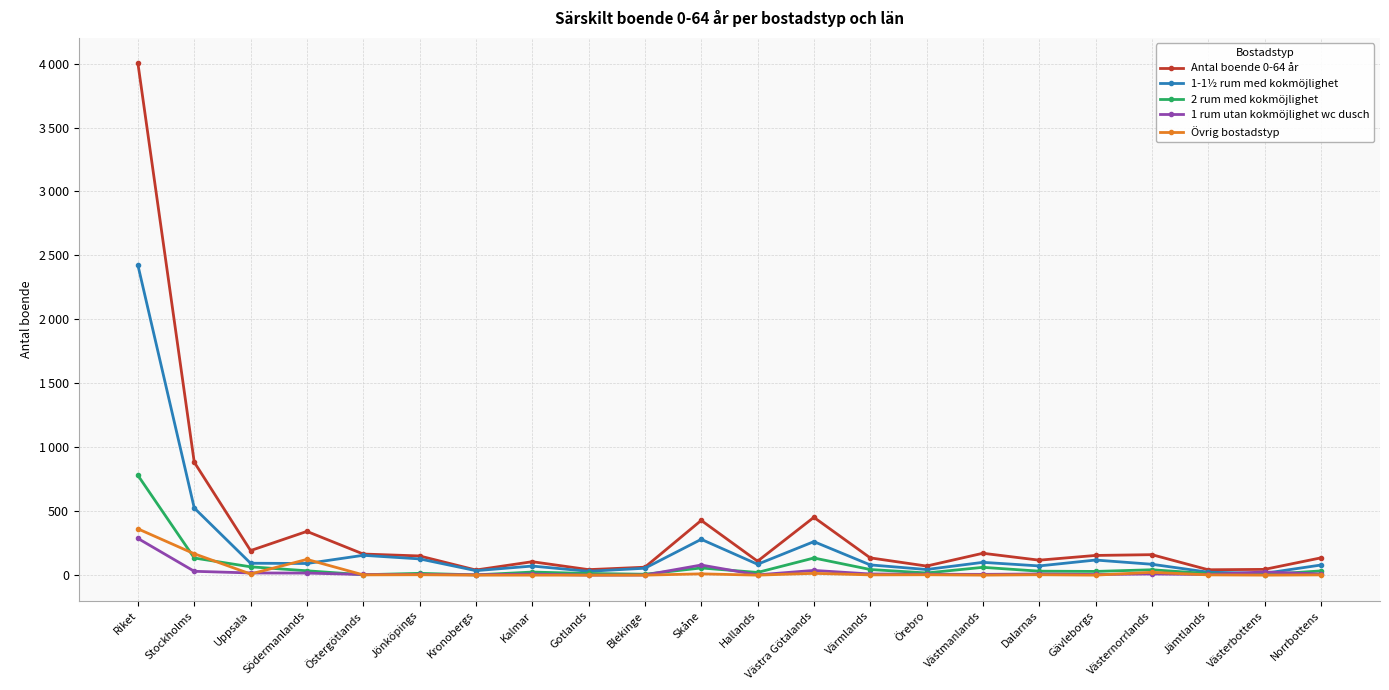

What are all the series names shown in the legend?

Antal boende 0-64 år, 1-1½ rum med kokmöjlighet, 2 rum med kokmöjlighet, 1 rum utan kokmöjlighet wc dusch, Övrig bostadstyp